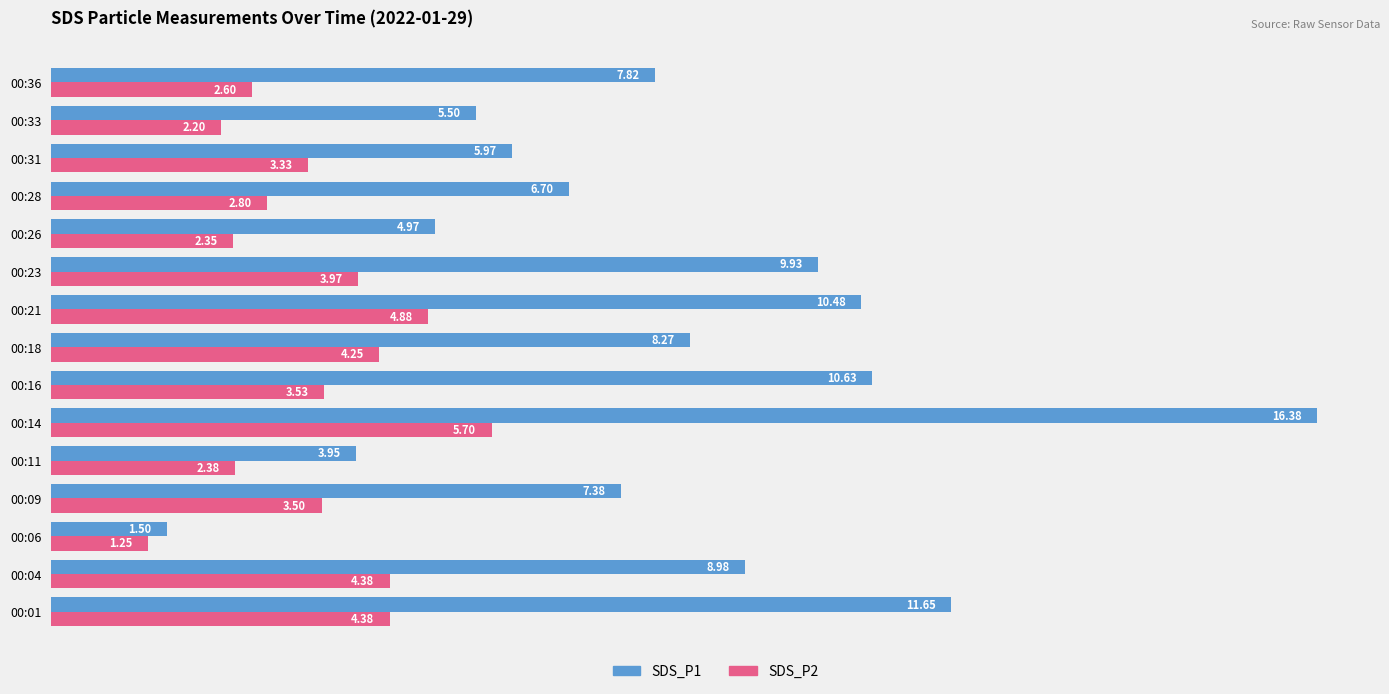

Is the value of SDS_P1 at 00:31 greater than the value of SDS_P2 at 00:31?

Yes